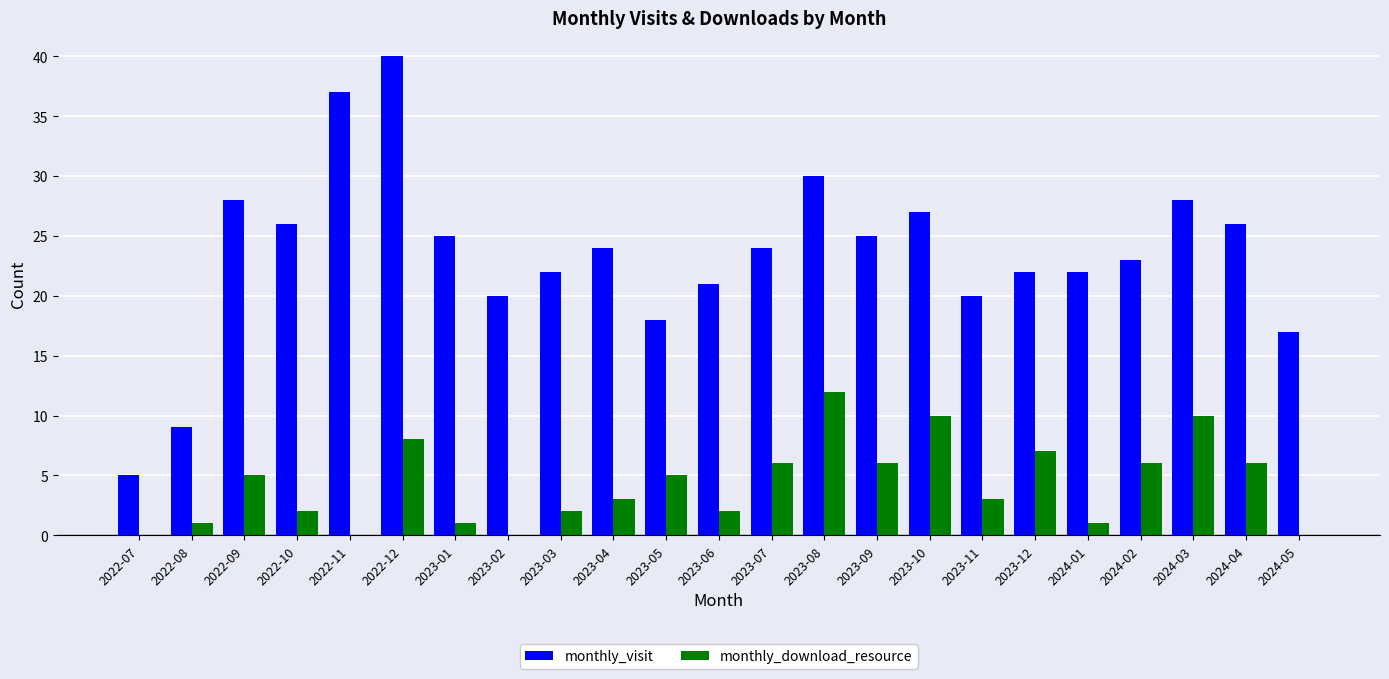

What is the highest value of the monthly_visit series?

40